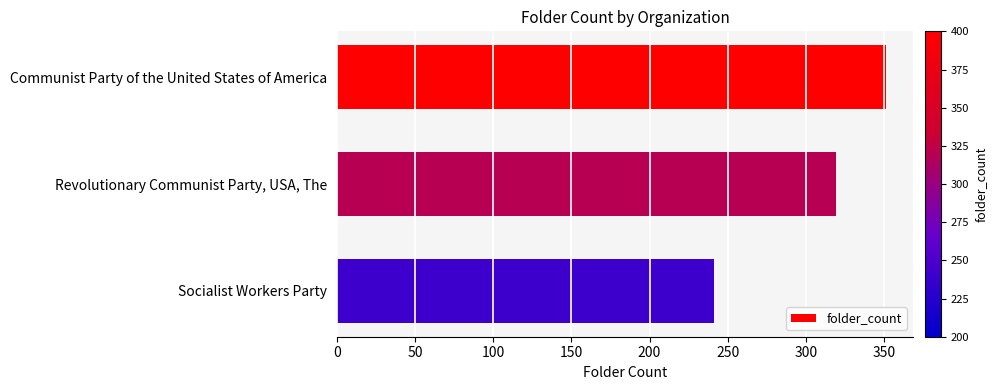

Rank the categories by value from lowest to highest.

Socialist Workers Party, Revolutionary Communist Party, USA, The, Communist Party of the United States of America